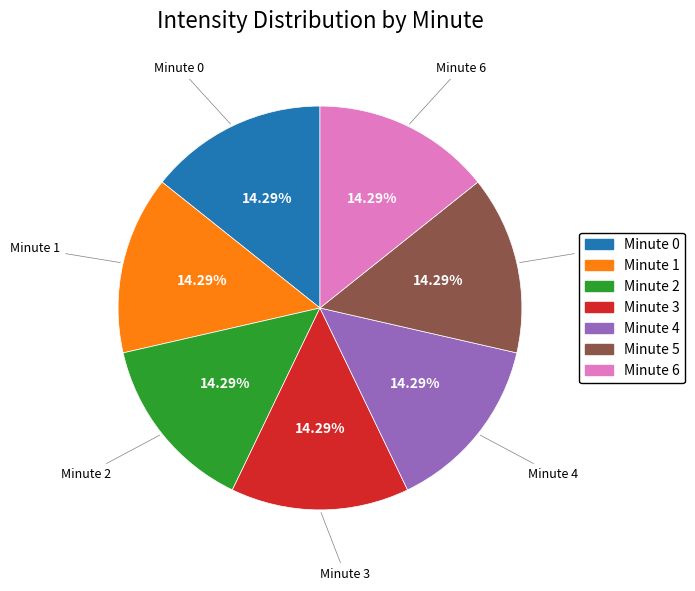

To the nearest percent, what is the combined percentage of Minute 0 and Minute 4?

29%